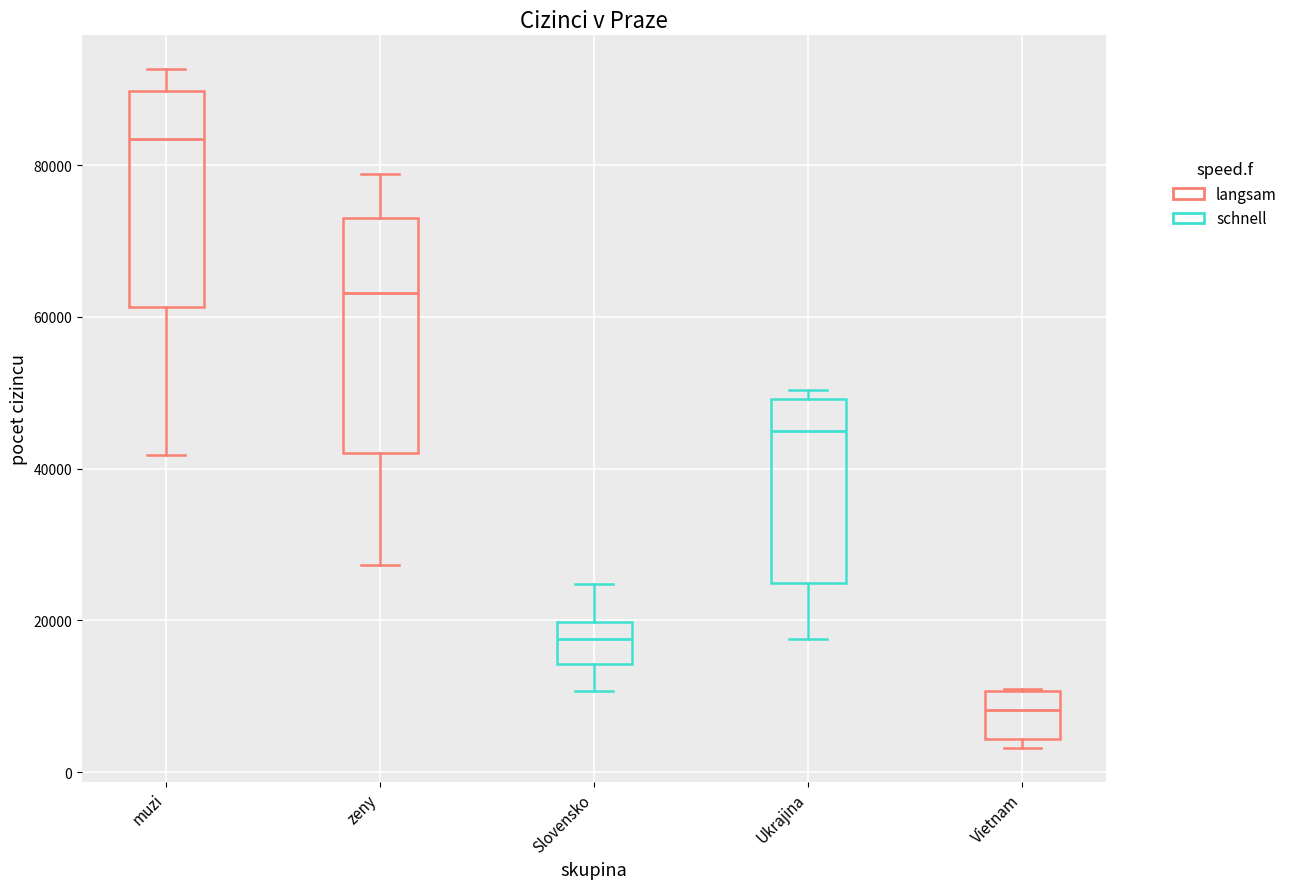

Reading left to right, transcribe this box plot: for each box, give where its median line is, the range the box spans, and where its two whiskers end, as read against the y-axis. The values are not printed on the chart, so give them approximately, as read against the axis.

muzi: median 84000, box 62000 to 90000, whiskers 42000 to 92000
zeny: median 64000, box 42000 to 74000, whiskers 28000 to 78000
Slovensko: median 18000, box 14000 to 20000, whiskers 10000 to 24000
Ukrajina: median 44000, box 24000 to 50000, whiskers 18000 to 50000 (just above the box's upper edge)
Vietnam: median 8000, box 4000 to 10000, whiskers 4000 (just below the box's lower edge) to 12000